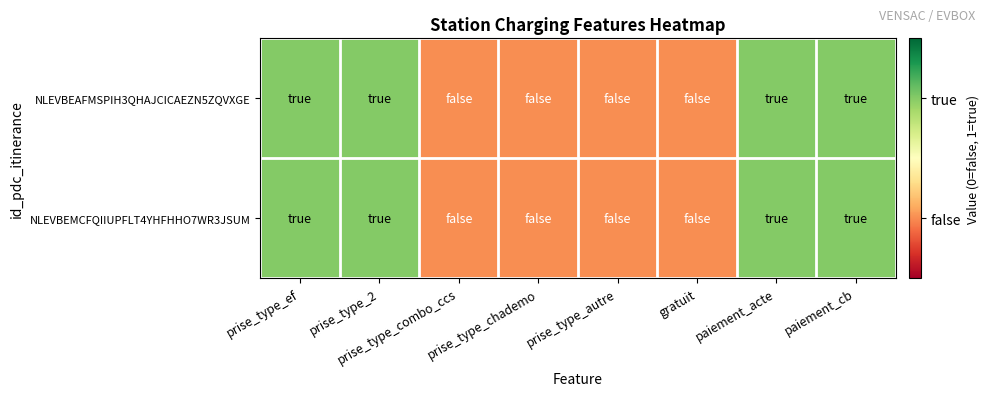

How many distinct data groups are displayed?

2